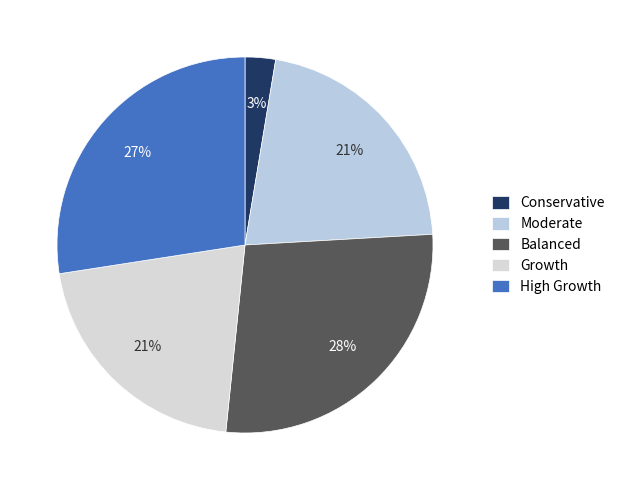

How many segments does this pie chart have?

5